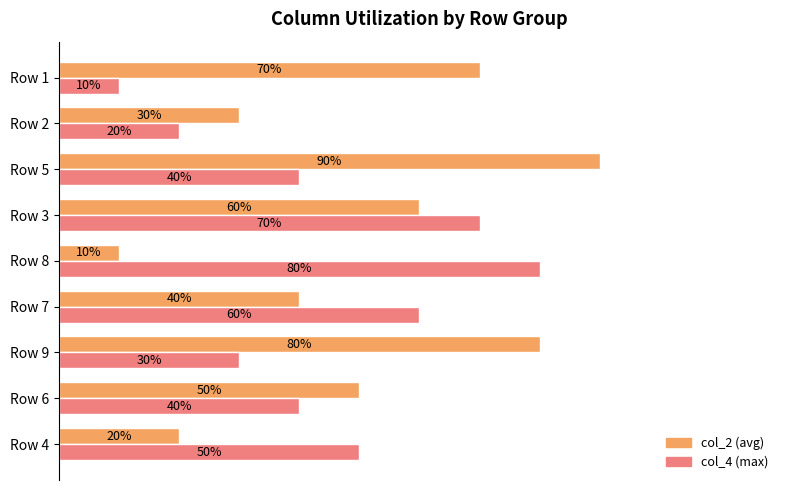

Rank the series by their maximum value, from highest to lowest.

col_2 (avg), col_4 (max)